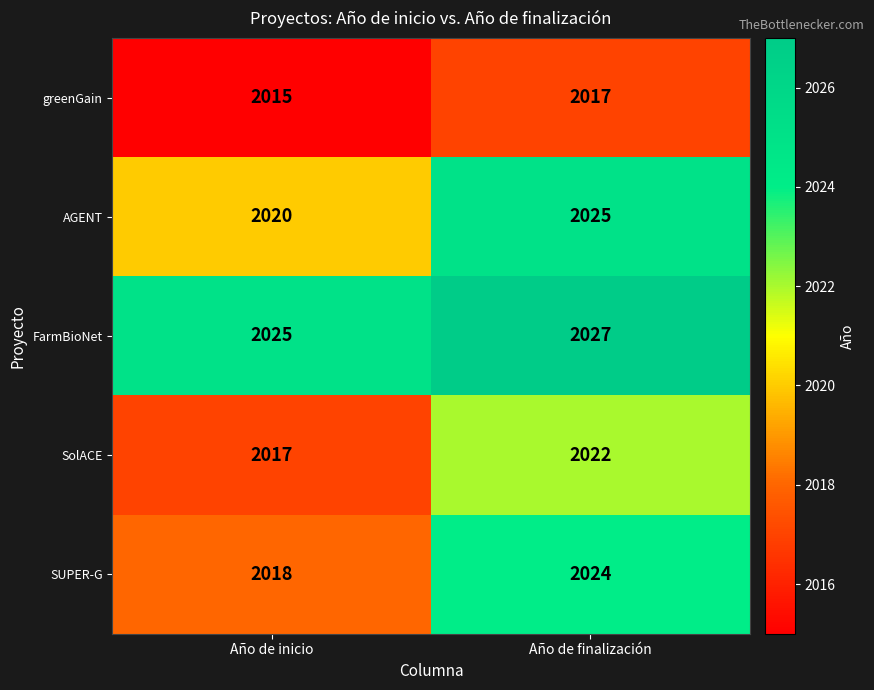

Is it true that FarmBioNet equals 2025 at Año de inicio?

True